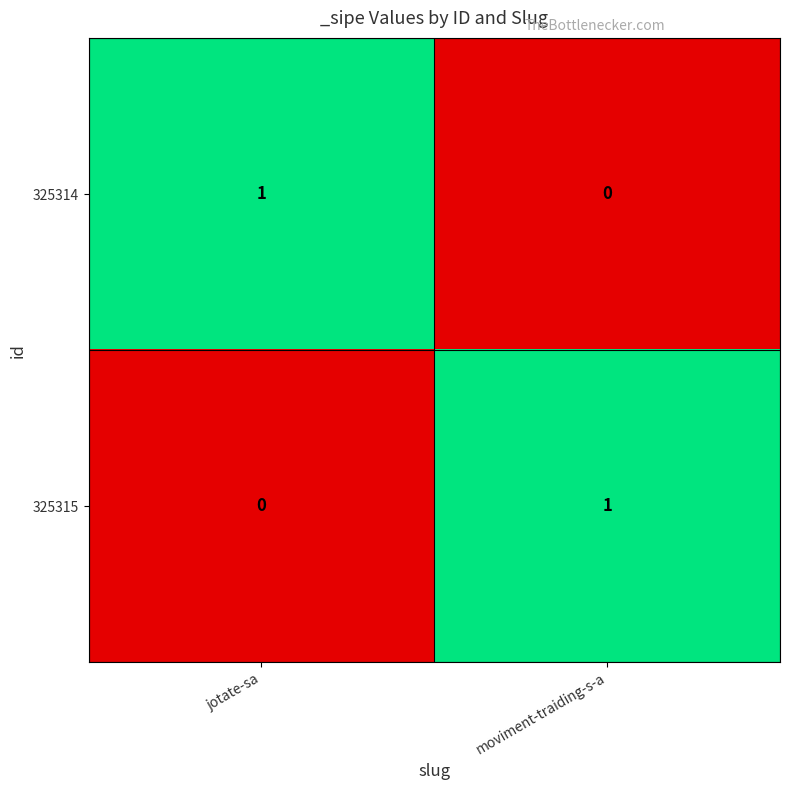

Reading left to right, list all the values displayed in this chart.

325314: 1	0
325315: 0	1